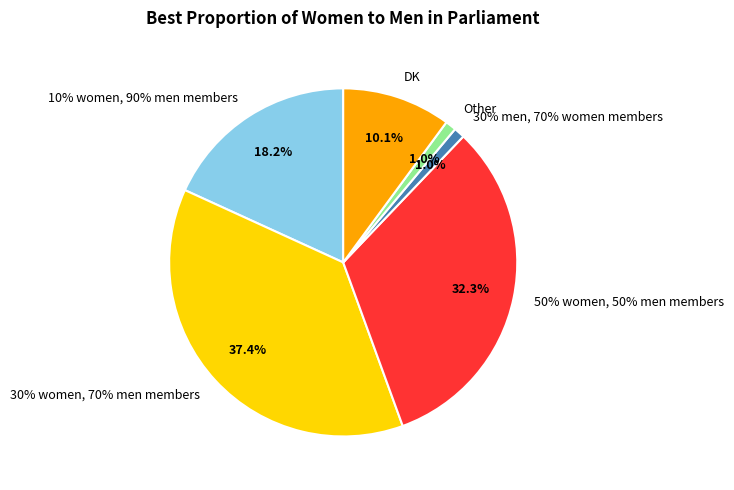

What is the change in value from 10% women, 90% men members to 30% women, 70% men members?

+19